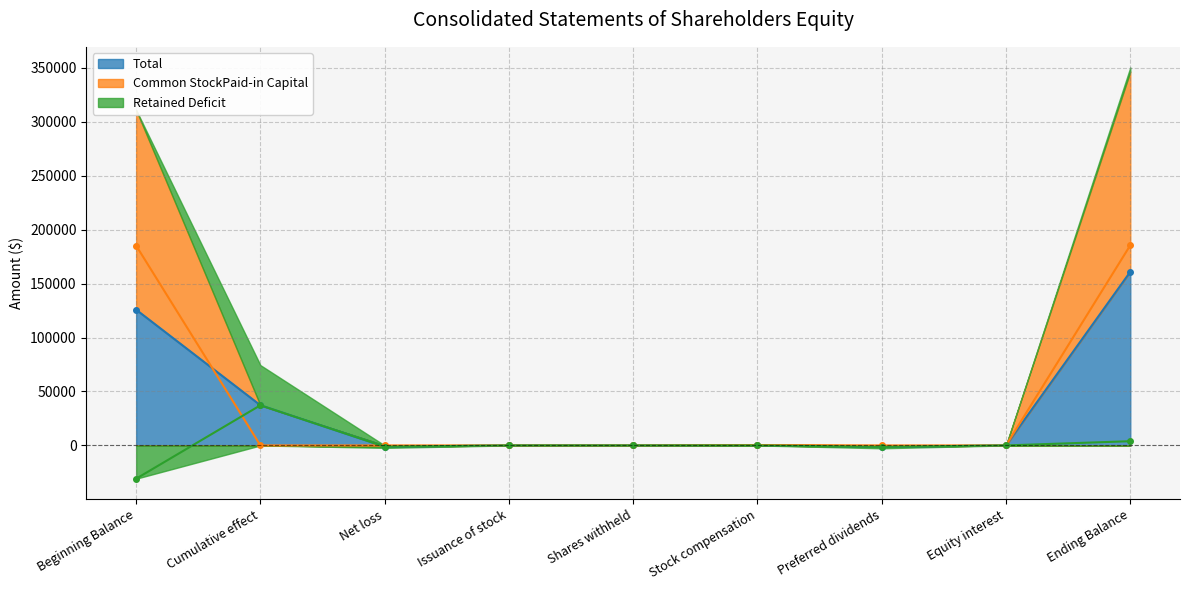

In Common StockPaid-in Capital, how many points are lower than both neighbors (excluding endpoints)?

1